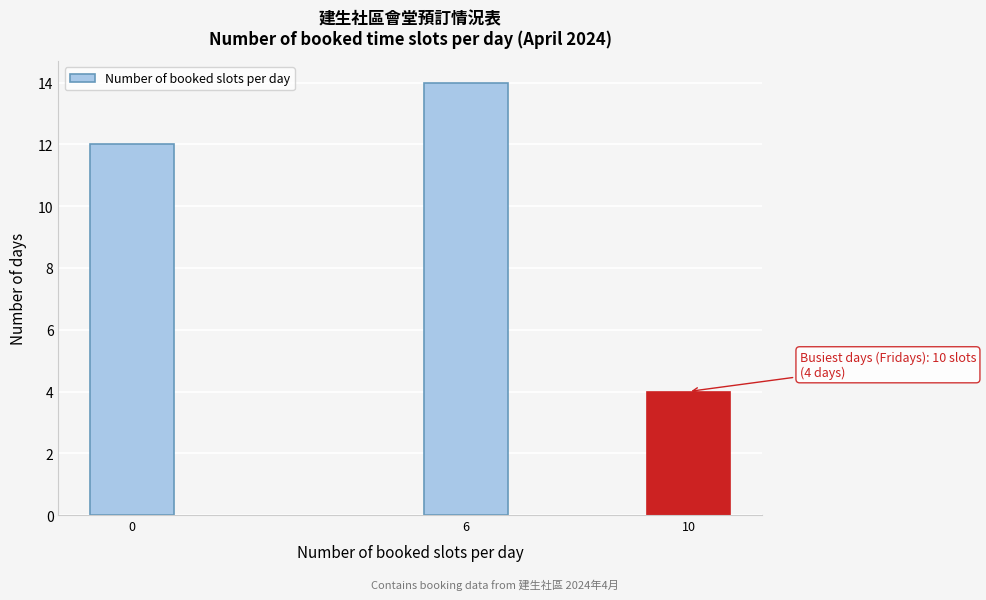

Reading right to left, what are all the values shown in this chart?

10=4	6=14	0=12